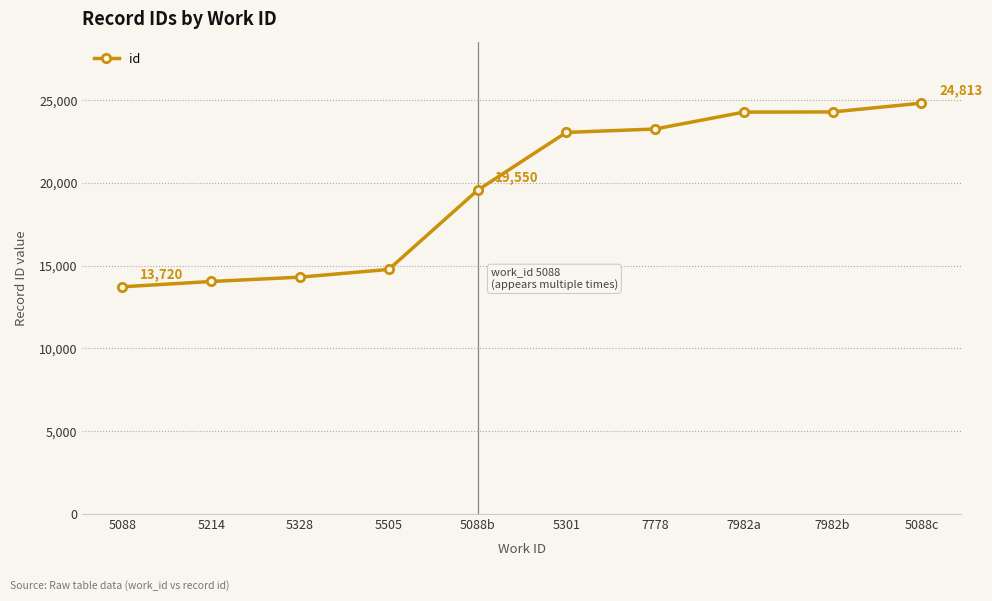

What is the label of the 9th point from the left?

7982b